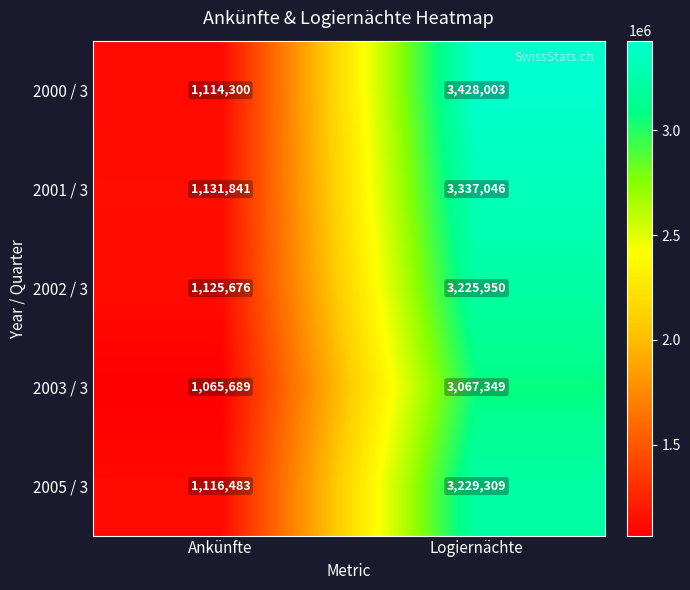

What is the sum of all 2003 / 3 values?

4133038